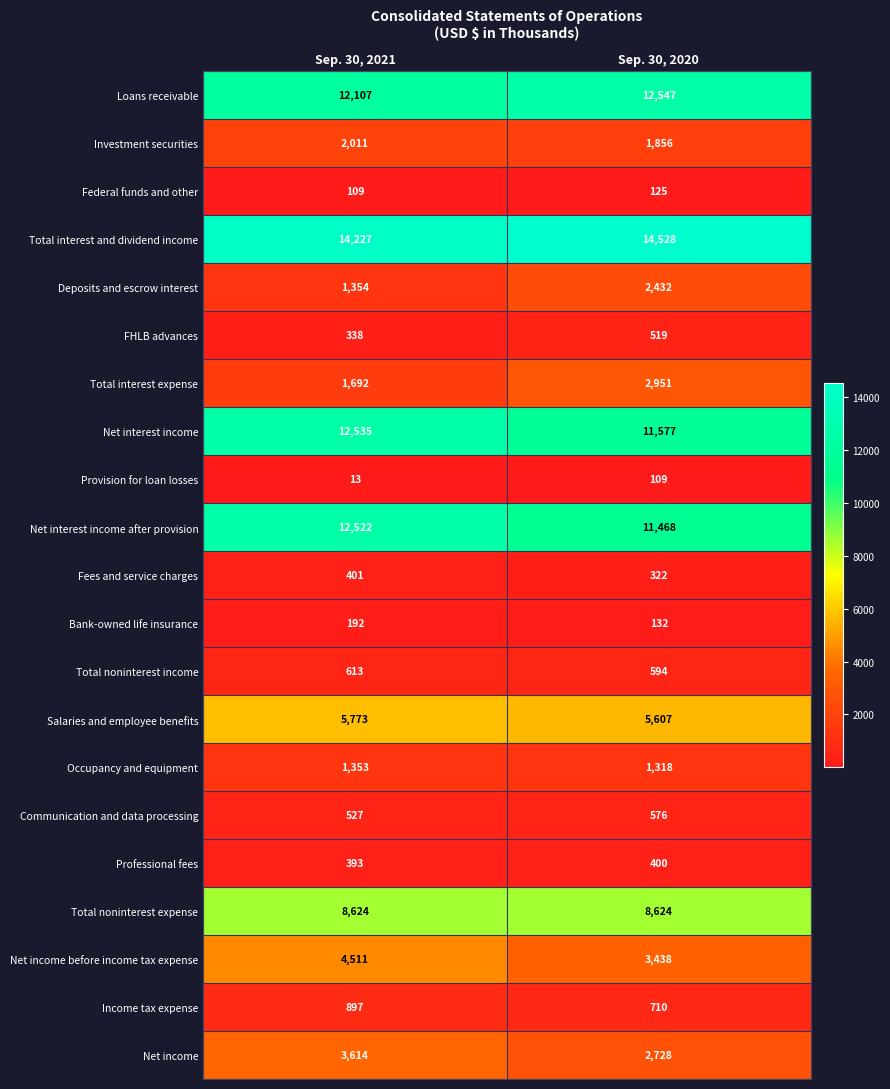

What is the difference between the maximum and minimum values in the Salaries and employee benefits series?

166